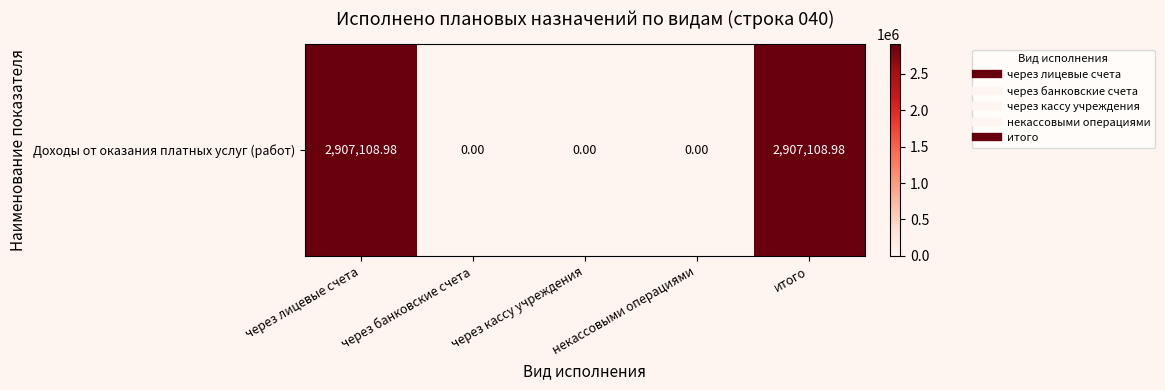

Which has a higher value, итого or некассовыми операциями?

итого